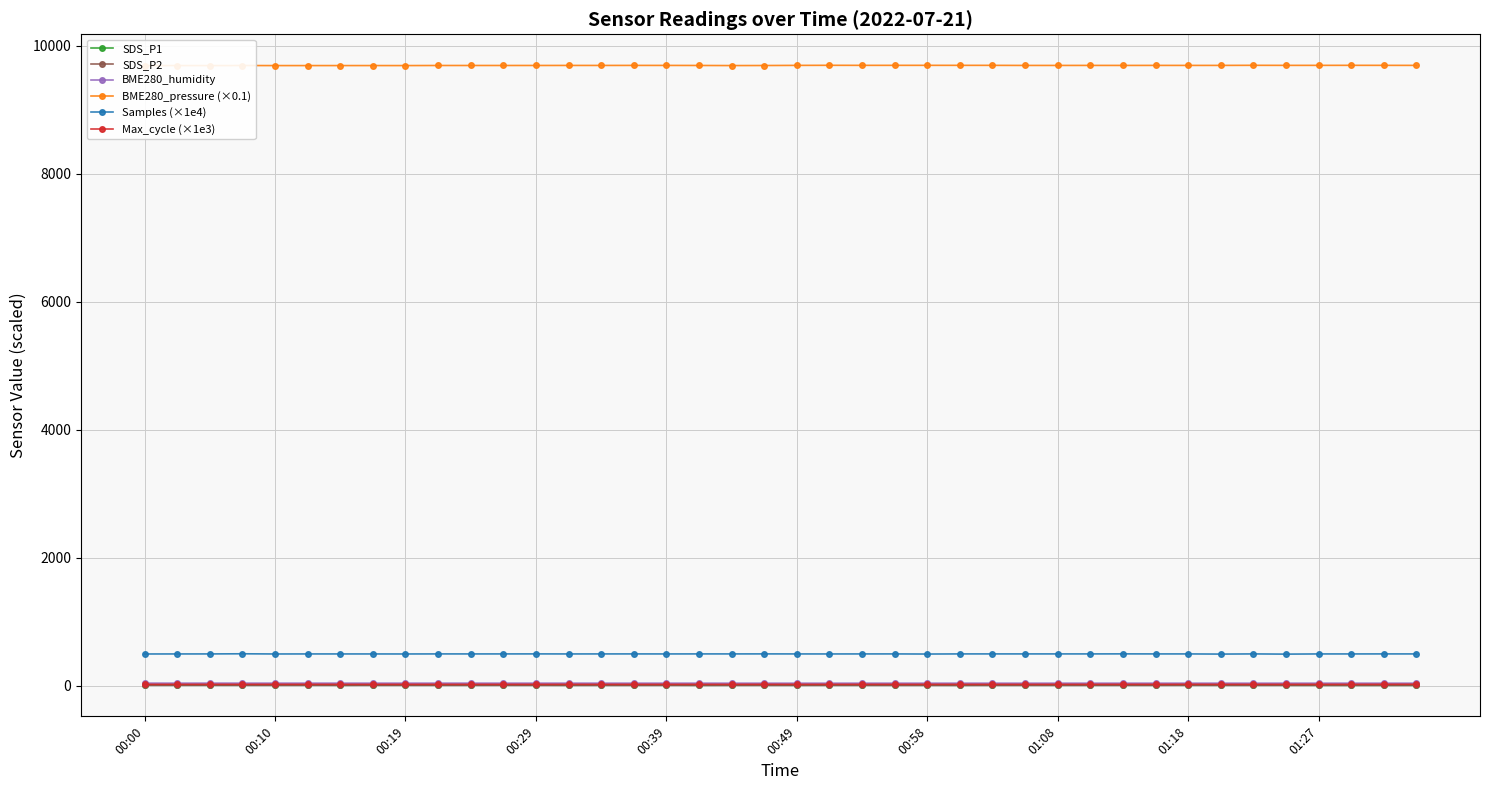

Is the value of Max_cycle (×1e3) at 00:00 greater than the value of SDS_P2 at 17?

Yes